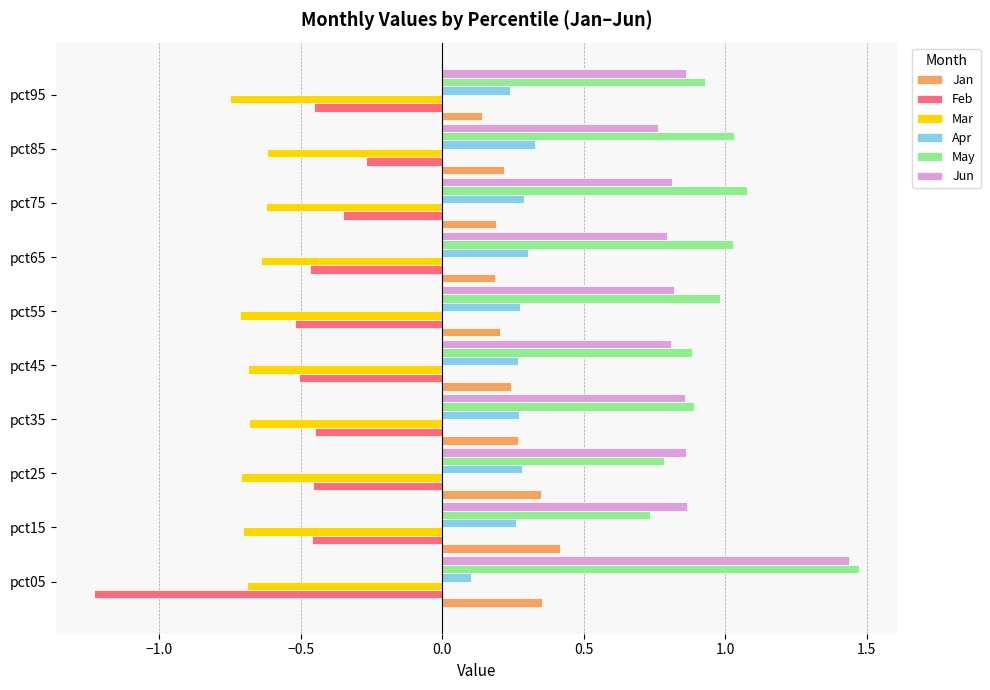

Is the value of Jan at pct45 greater than the value of Jun at pct05?

No